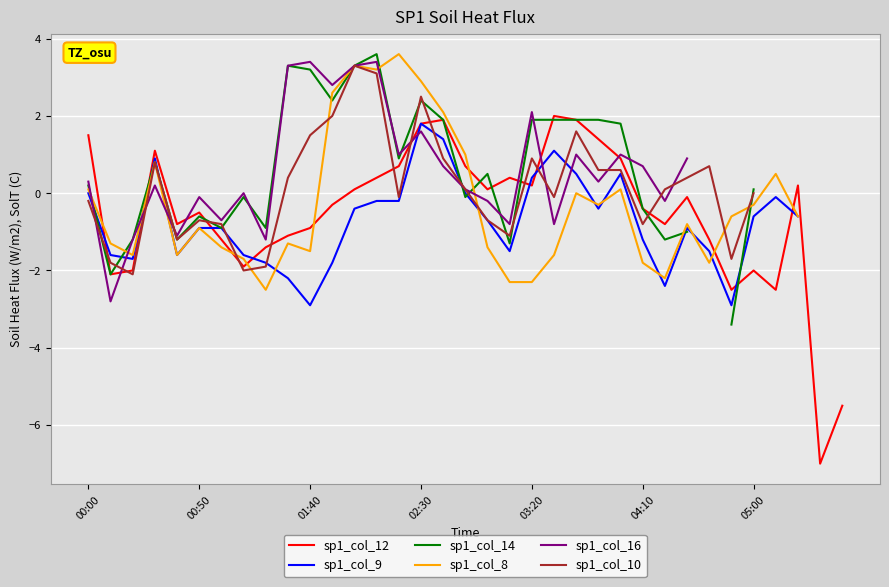

The value of sp1_col_8 at 32 is -0.2. True or false?

False